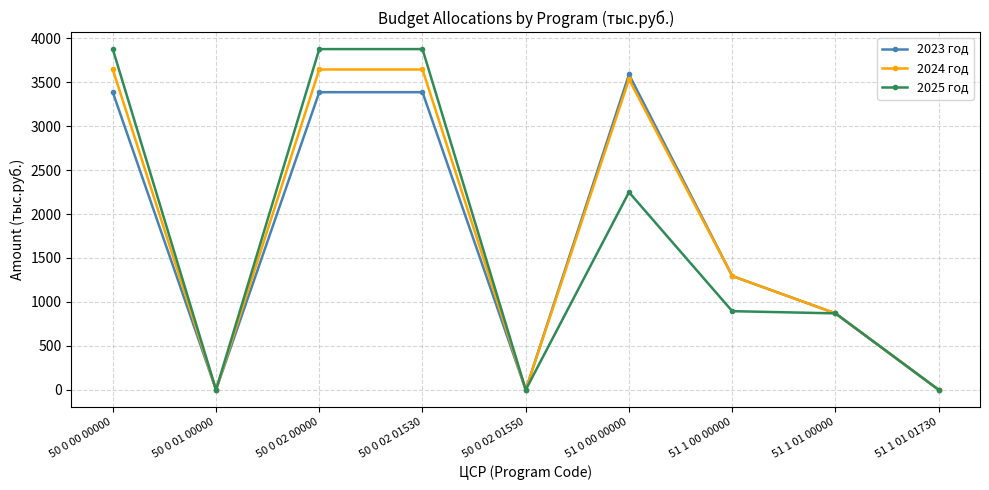

What position from the left is 51 1 01 00000?

8